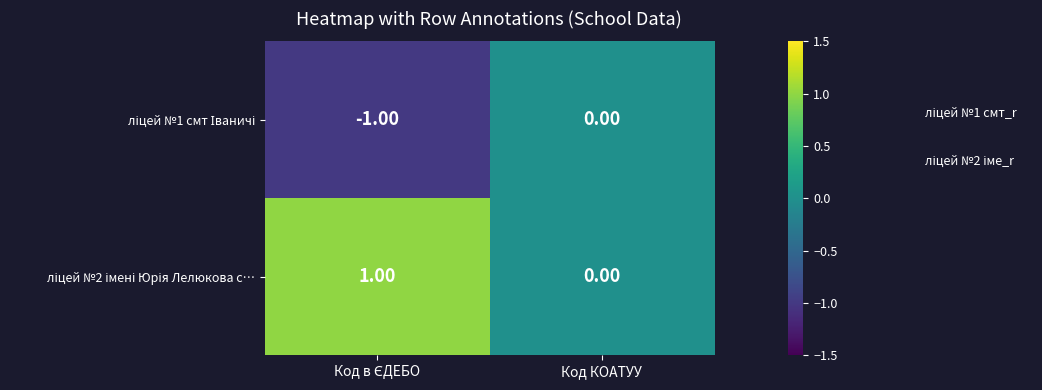

Between Код в ЄДЕБО and Код КОАТУУ, which is larger?

Код КОАТУУ